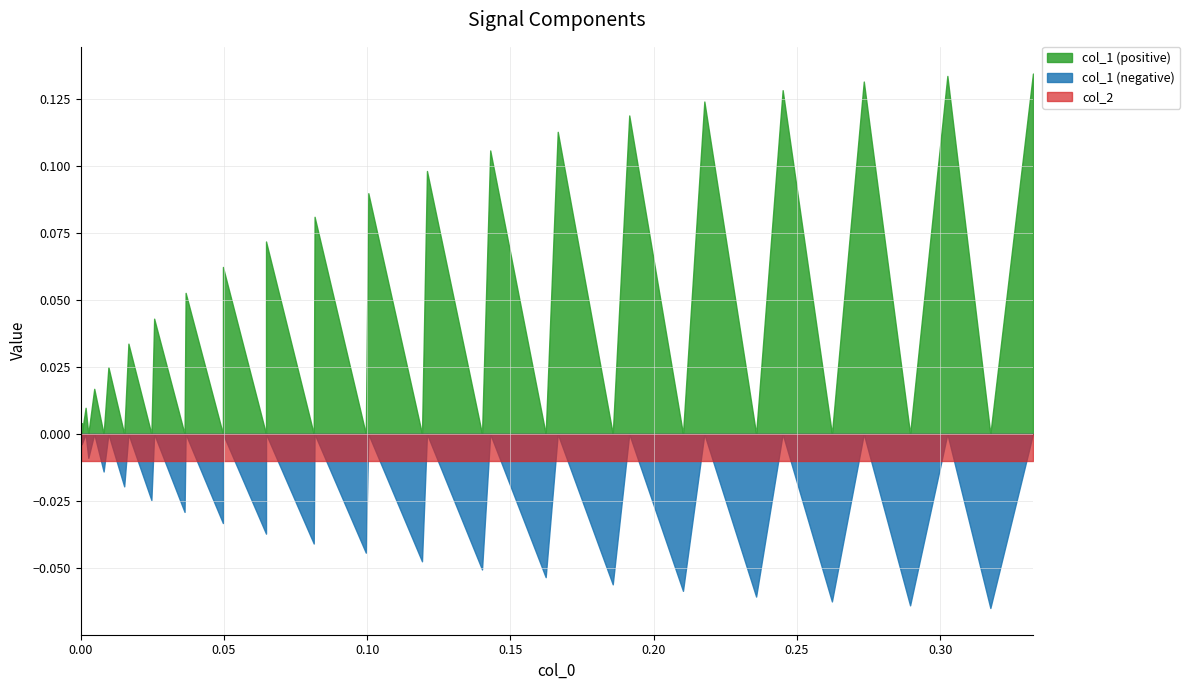

At how many categories does at least one series exceed 0?

20